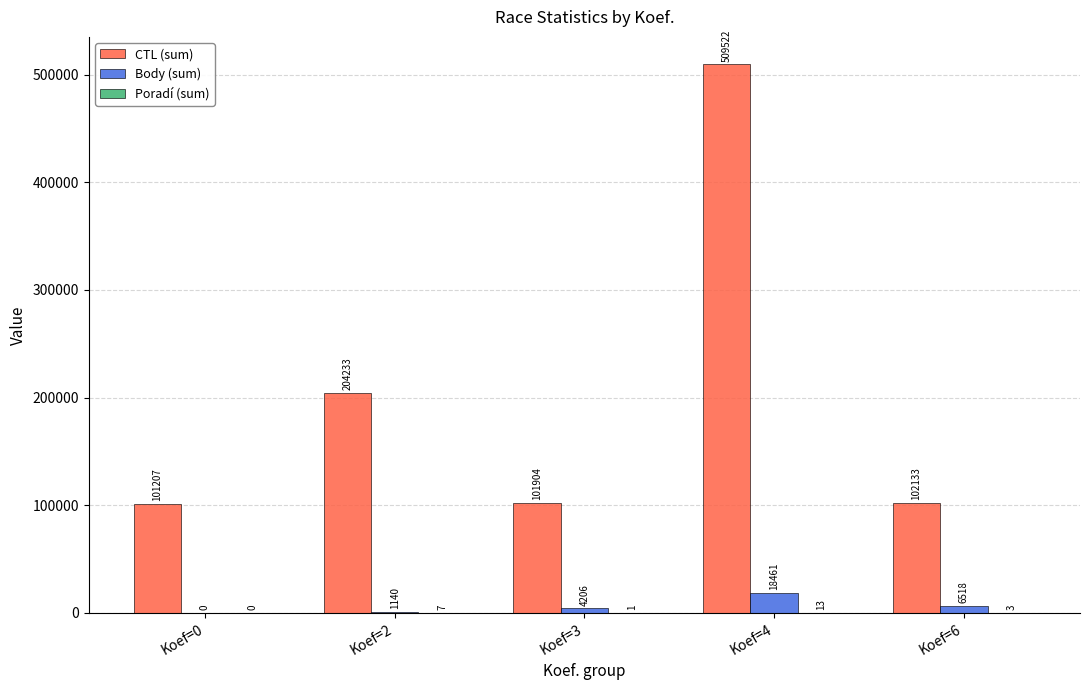

Which label corresponds to the largest value in the chart?

Koef=4